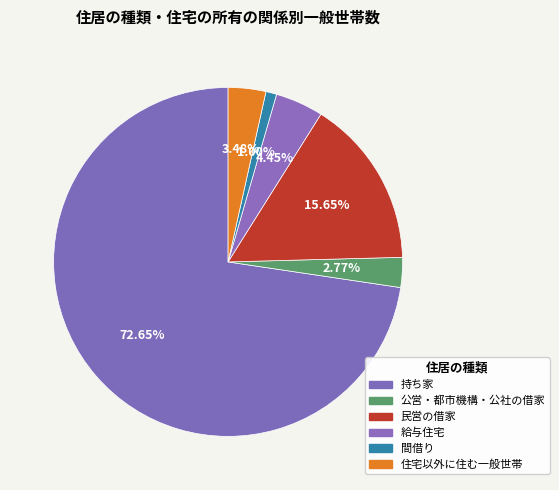

How many slices are in this pie chart?

6